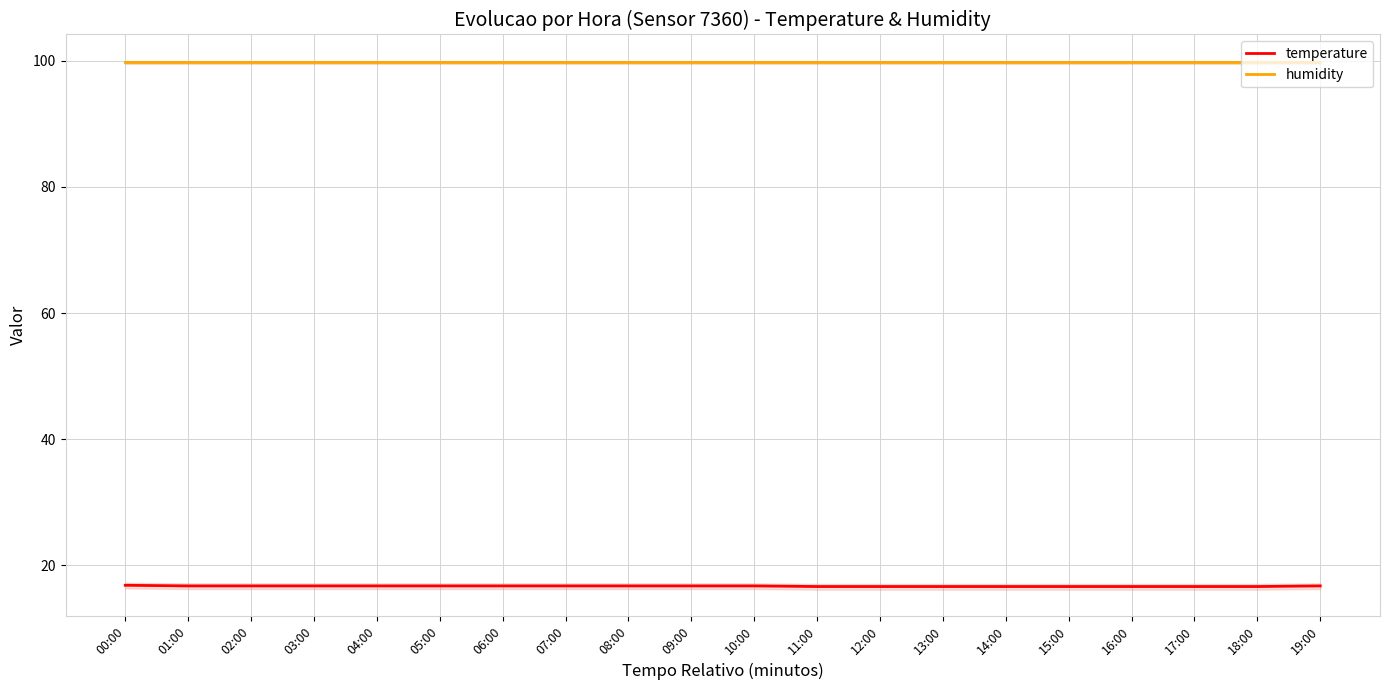

What position from the left is 14:00?

15